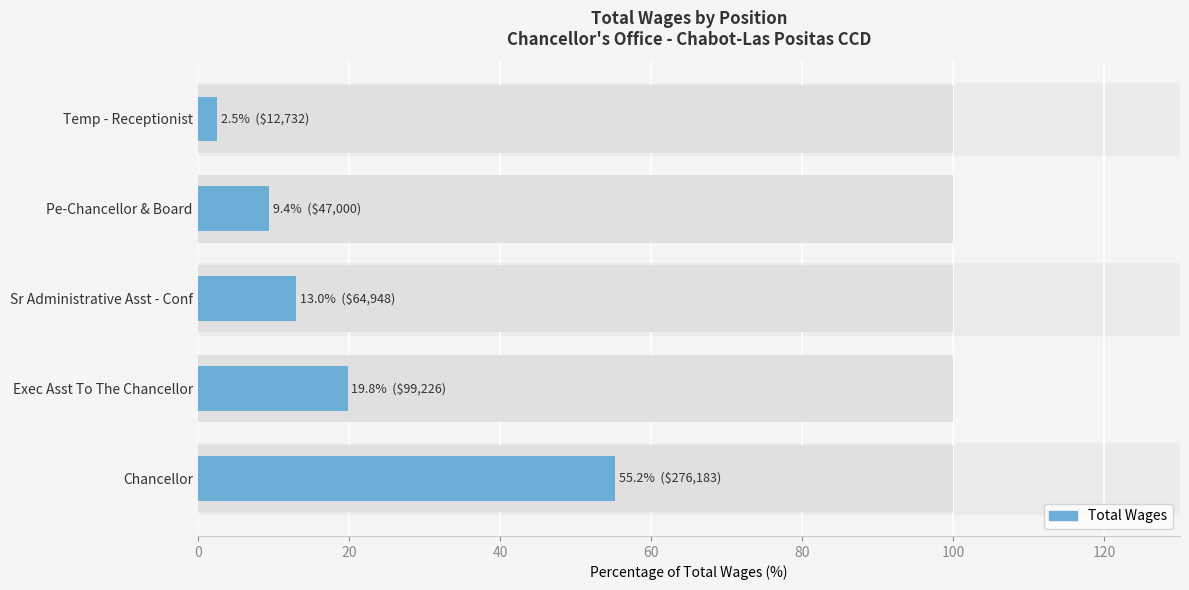

What is the maximum value shown in the chart?

55.2